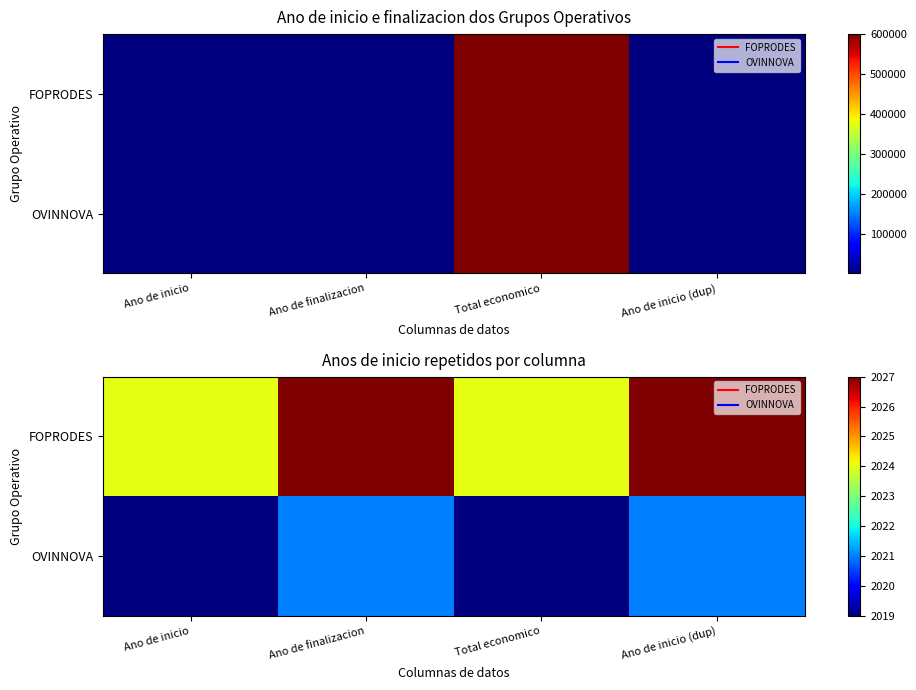

Which series has the largest total across all categories?

FOPRODES